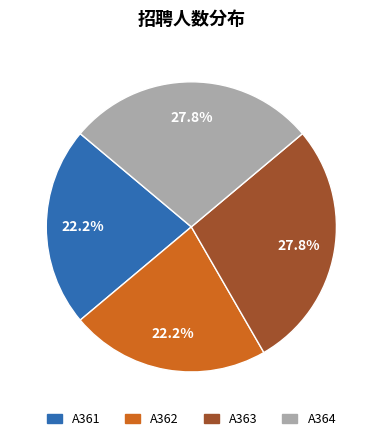

What percentage is NOT represented by A364?

72.2%